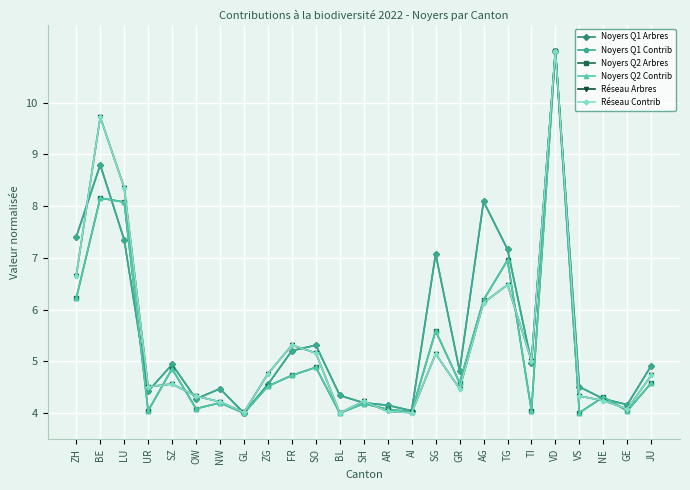

Reading left to right, extract all data points from this chart.

Noyers Q1 Arbres: ZH=7.4	BE=8.8	LU=7.3	UR=4.4	SZ=4.9	OW=4.3	NW=4.5	GL=4.0	ZG=4.6	FR=5.2	SO=5.3	BL=4.3	SH=4.2	AR=4.2	AI=4.0	SG=7.1	GR=4.8	AG=8.1	TG=7.2	TI=5.0	VD=11.0	VS=4.5	NE=4.3	GE=4.2	JU=4.9
Noyers Q1 Contrib: ZH=7.4	BE=8.8	LU=7.3	UR=4.4	SZ=4.9	OW=4.3	NW=4.5	GL=4.0	ZG=4.6	FR=5.2	SO=5.3	BL=4.3	SH=4.2	AR=4.2	AI=4.0	SG=7.1	GR=4.8	AG=8.1	TG=7.2	TI=5.0	VD=11.0	VS=4.5	NE=4.3	GE=4.2	JU=4.9
Noyers Q2 Arbres: ZH=6.2	BE=8.2	LU=8.1	UR=4.0	SZ=4.9	OW=4.1	NW=4.2	GL=4.0	ZG=4.5	FR=4.7	SO=4.9	BL=4.0	SH=4.2	AR=4.1	AI=4.0	SG=5.6	GR=4.6	AG=6.2	TG=7.0	TI=4.0	VD=11.0	VS=4.0	NE=4.3	GE=4.0	JU=4.6
Noyers Q2 Contrib: ZH=6.2	BE=8.2	LU=8.1	UR=4.0	SZ=4.9	OW=4.1	NW=4.2	GL=4.0	ZG=4.5	FR=4.7	SO=4.9	BL=4.0	SH=4.2	AR=4.1	AI=4.0	SG=5.6	GR=4.6	AG=6.2	TG=7.0	TI=4.0	VD=11.0	VS=4.0	NE=4.3	GE=4.0	JU=4.6
Réseau Arbres: ZH=6.7	BE=9.7	LU=8.4	UR=4.5	SZ=4.6	OW=4.3	NW=4.2	GL=4.0	ZG=4.8	FR=5.3	SO=5.2	BL=4.0	SH=4.2	AR=4.0	AI=4.0	SG=5.1	GR=4.5	AG=6.1	TG=6.5	TI=5.0	VD=11.0	VS=4.3	NE=4.2	GE=4.1	JU=4.7
Réseau Contrib: ZH=6.7	BE=9.7	LU=8.4	UR=4.5	SZ=4.6	OW=4.3	NW=4.2	GL=4.0	ZG=4.8	FR=5.3	SO=5.2	BL=4.0	SH=4.2	AR=4.0	AI=4.0	SG=5.1	GR=4.5	AG=6.1	TG=6.5	TI=5.0	VD=11.0	VS=4.3	NE=4.2	GE=4.1	JU=4.7